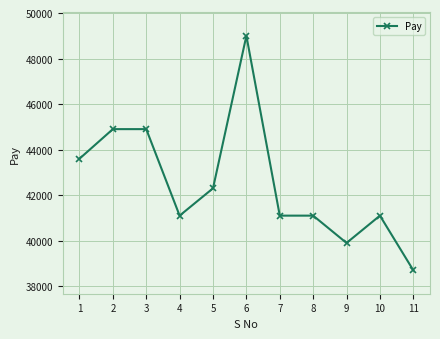

At which category does the data reach its first local valley?

4